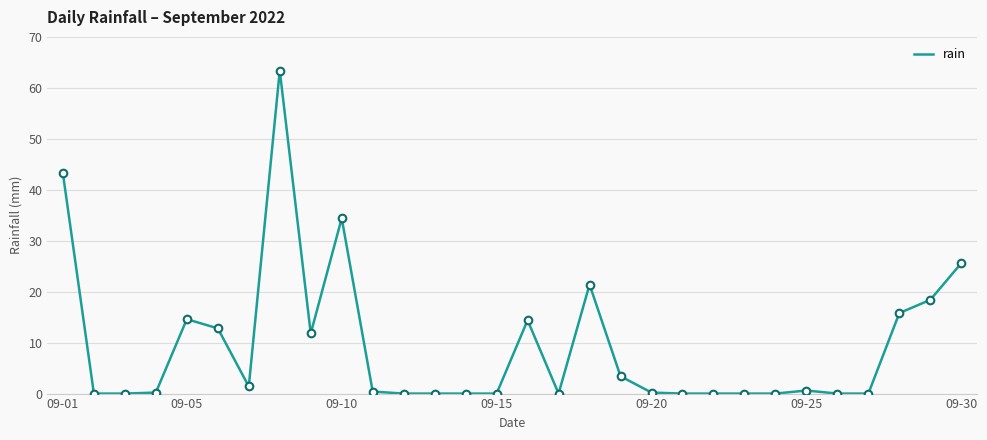

What is the difference between the maximum and minimum values?

63.4